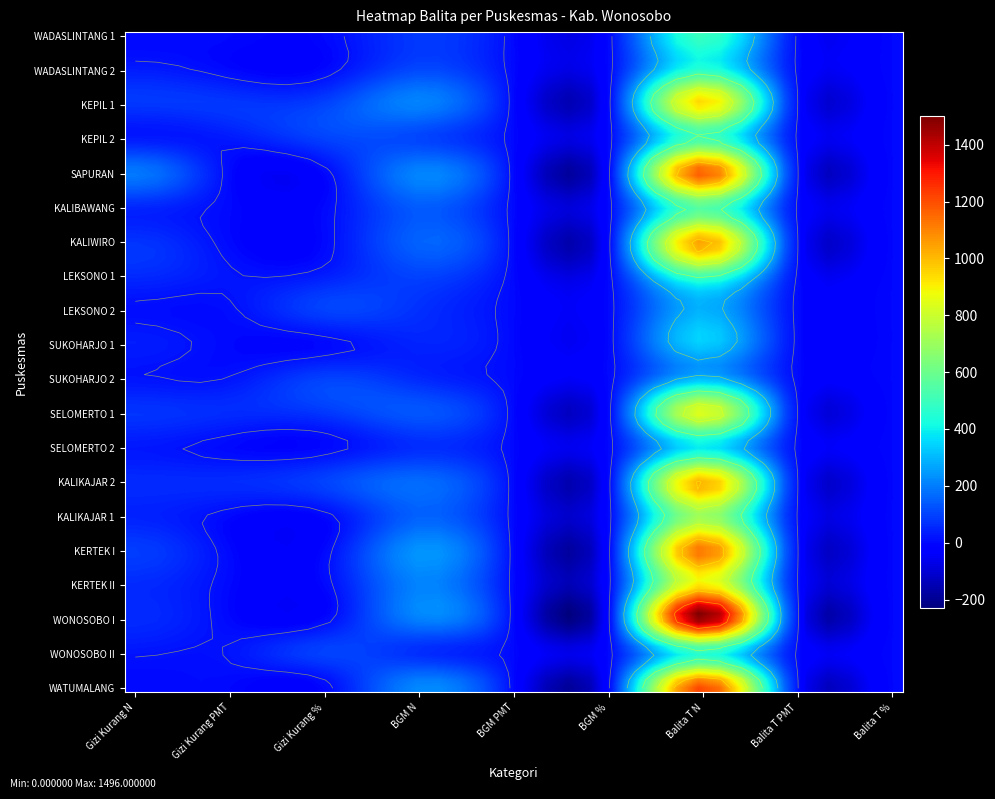

The KEPIL 2 series shows 513.0 at 6. True or false?

True